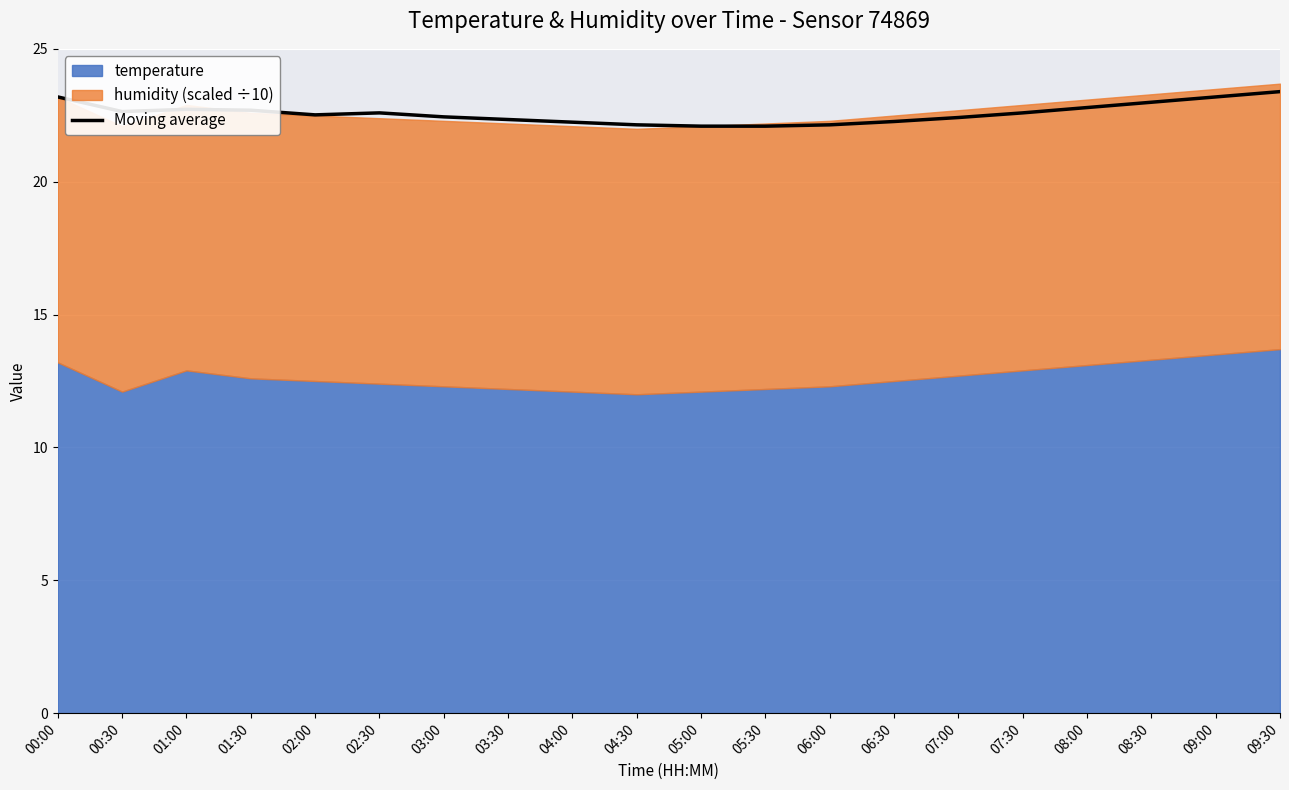

At which category does the data reach its first local peak?

01:00